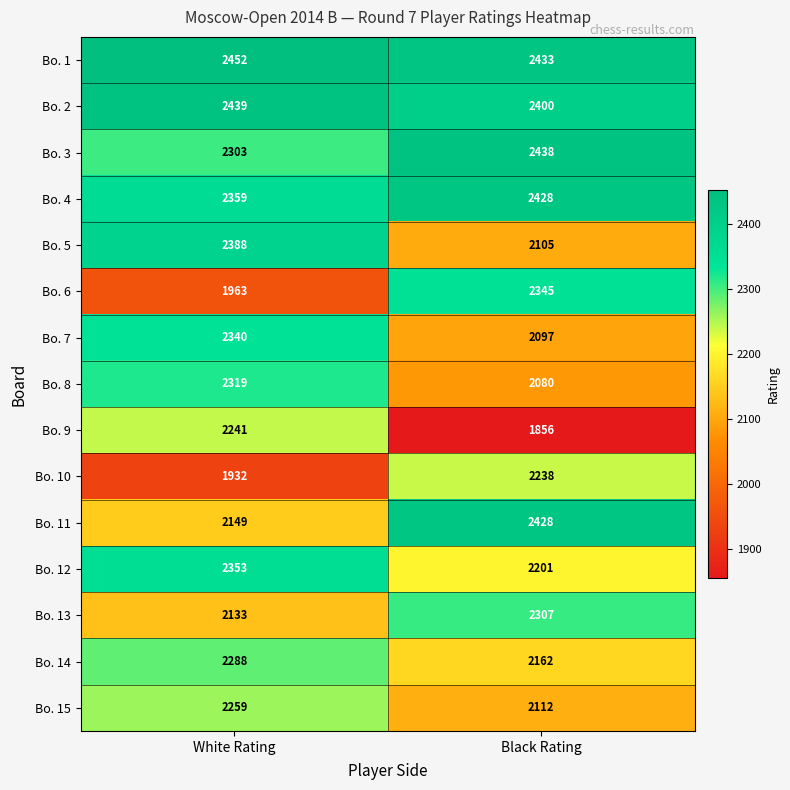

The value of Bo. 15 at Black Rating is 1400. True or false?

False